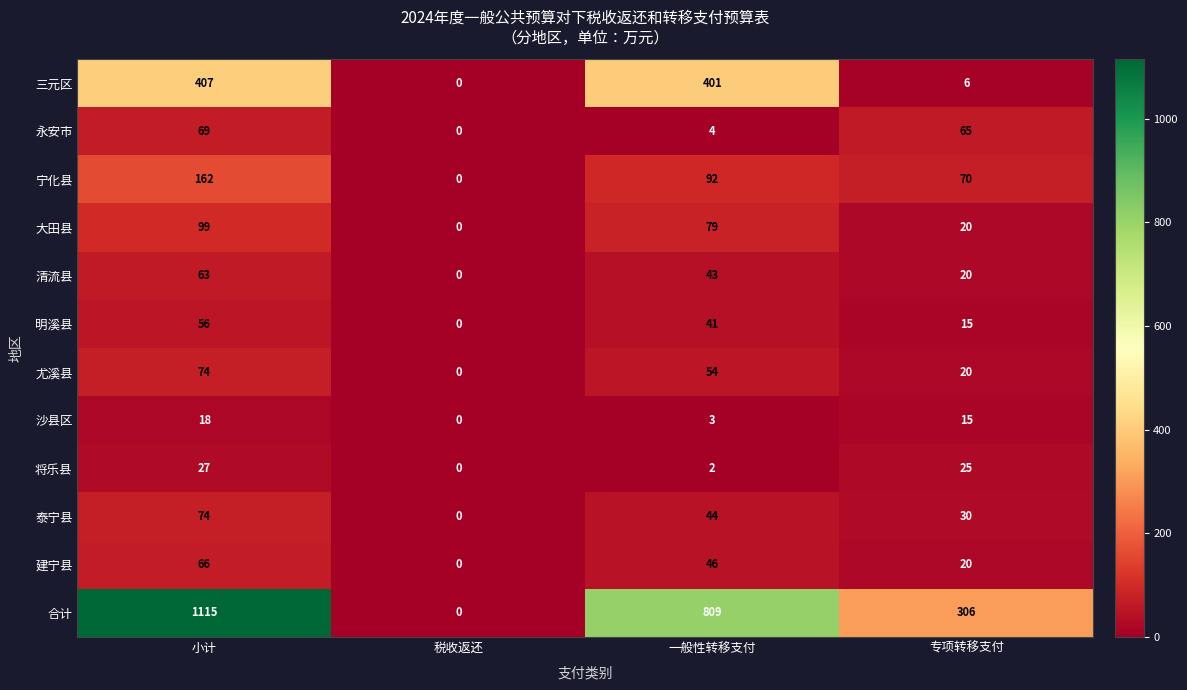

List the labels in order of 将乐县 value, smallest first.

税收返还, 一般性转移支付, 专项转移支付, 小计